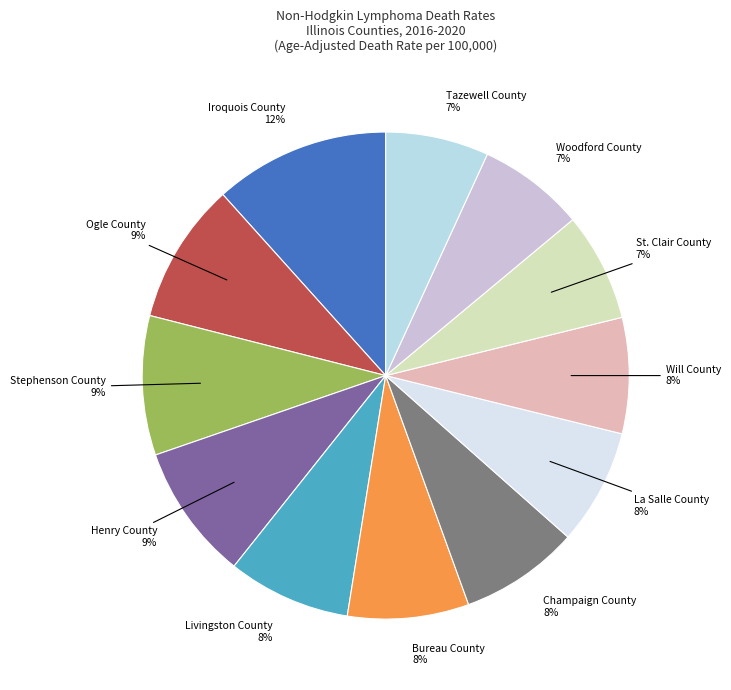

Is there a majority slice in this chart?

No